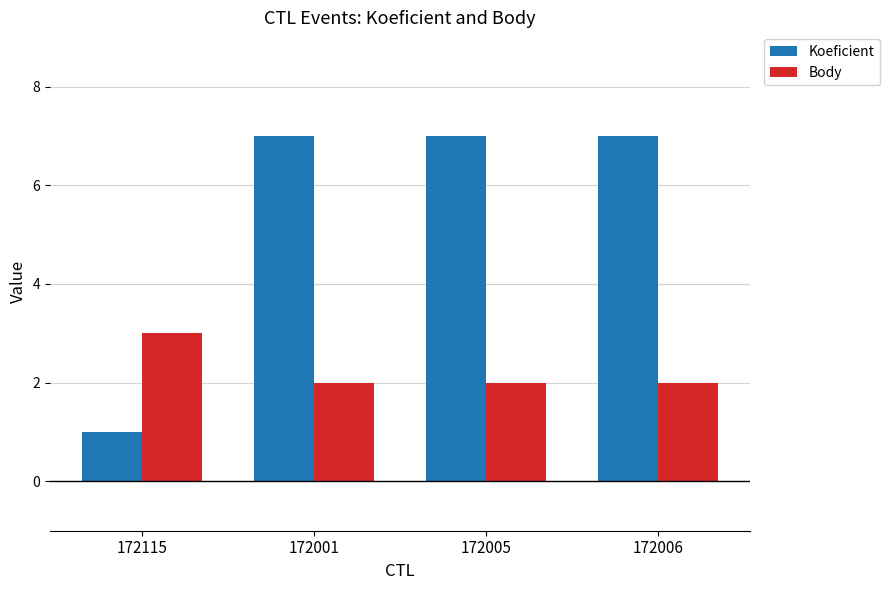

Is the value of Body at 172005 greater than the value of Koeficient at 172001?

No